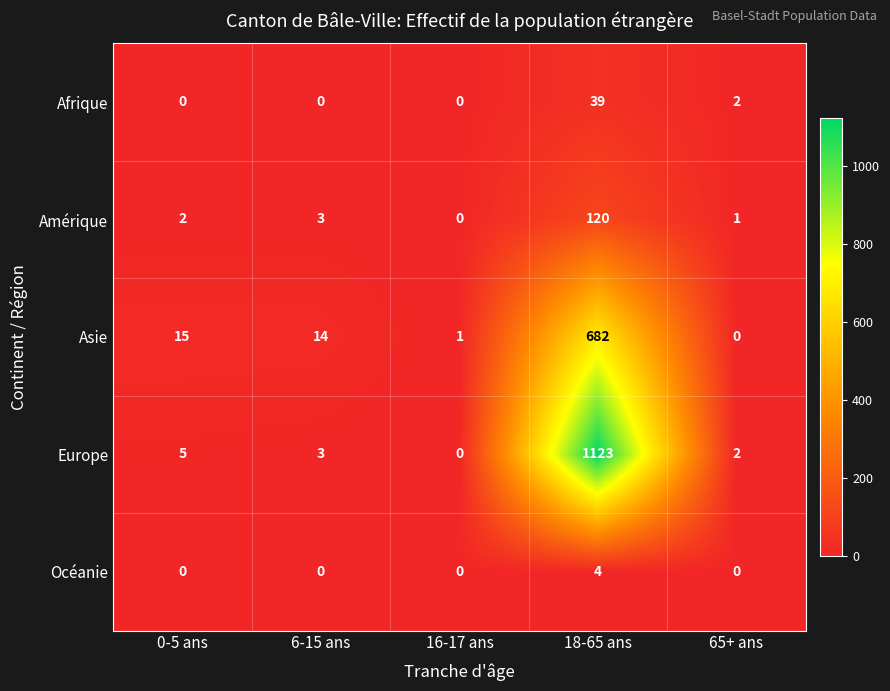

What is the maximum value for Amérique?

120